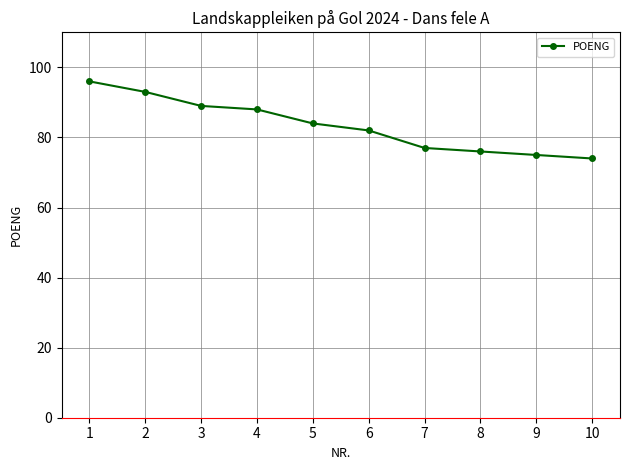

Where does the data first go above 84?

1